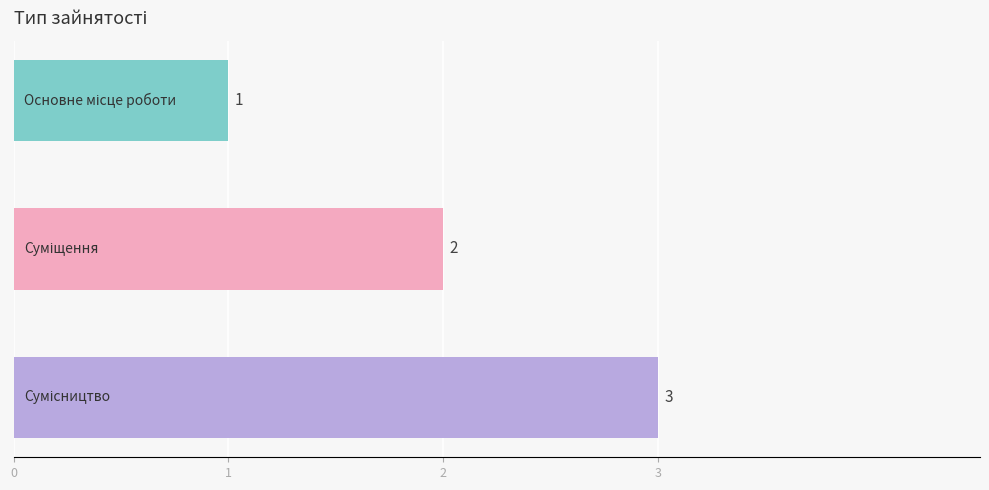

How many series are shown in this chart?

1